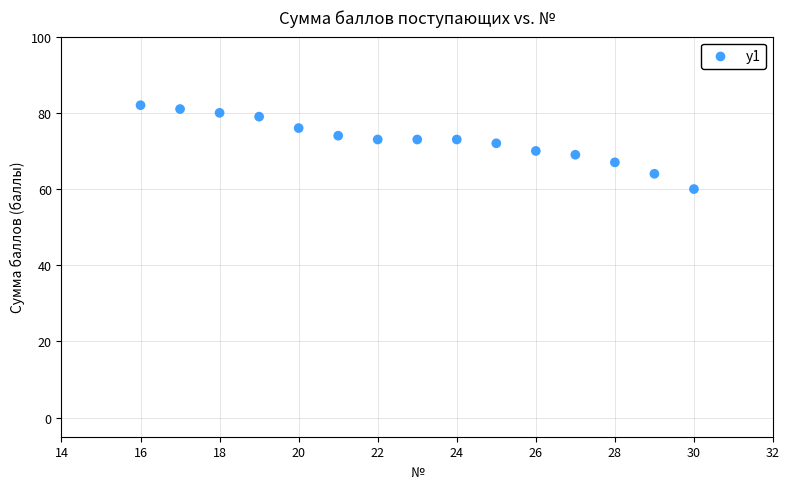

What is the range of X values (max minus min)?

14